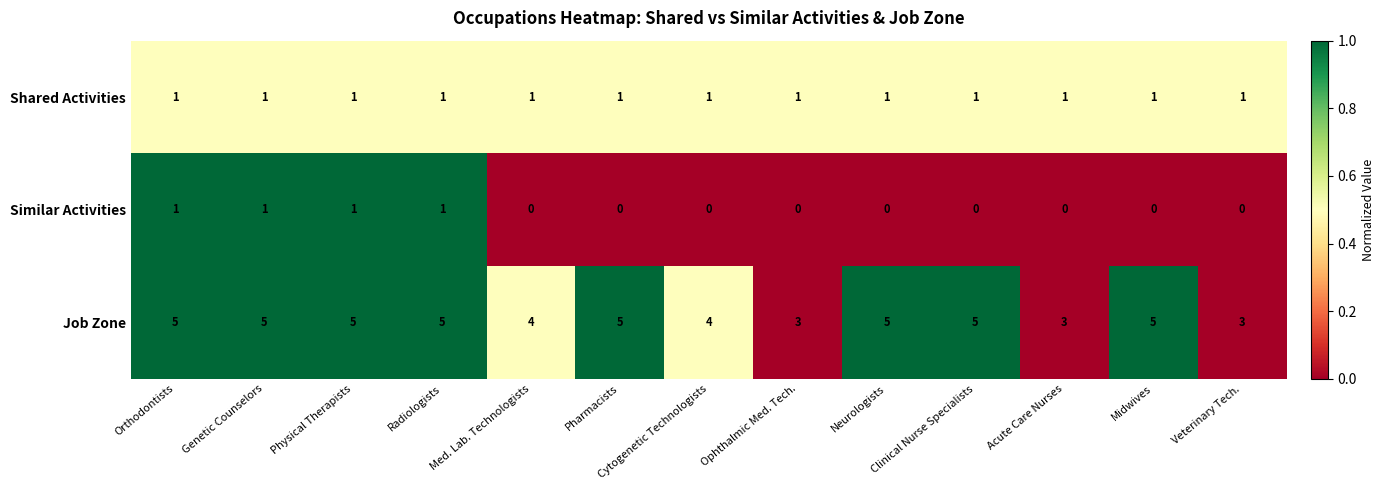

What is the total value across all series at Med. Lab. Technologists?

5